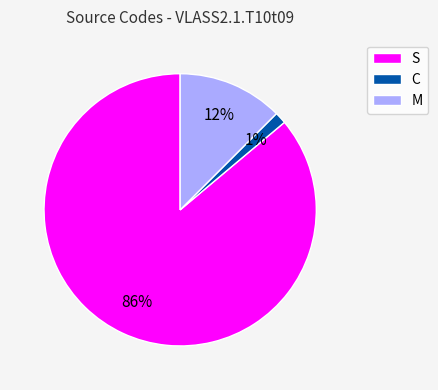

True or false: C accounts for 11% of the total.

False